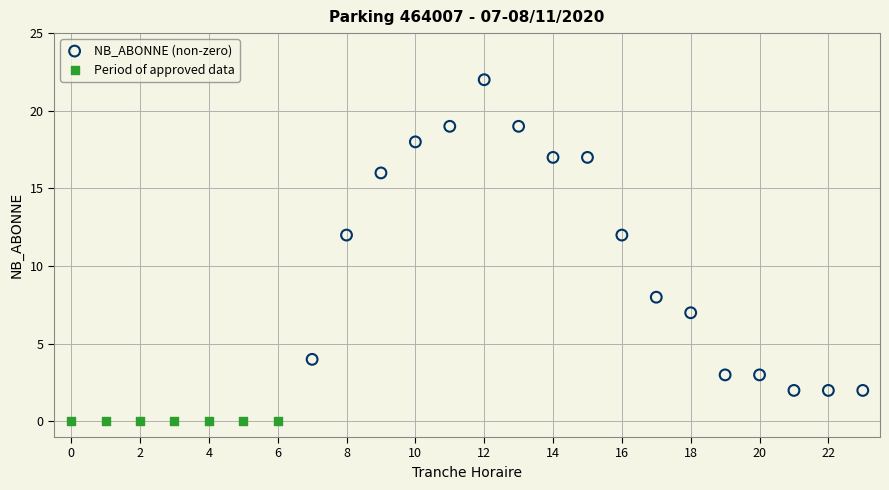

Which series contains the highest Y value?

NB_ABONNE (non-zero)